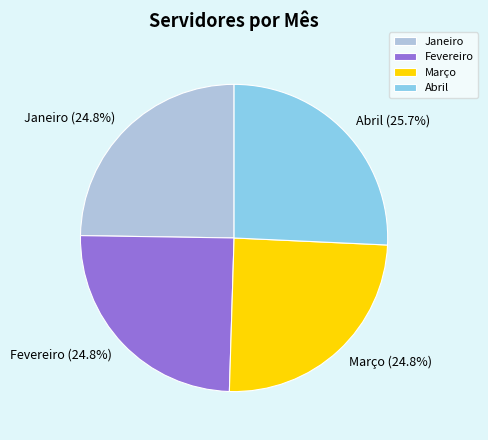

To the nearest percent, what is the difference between the Janeiro and Abril slice percentages?

1%